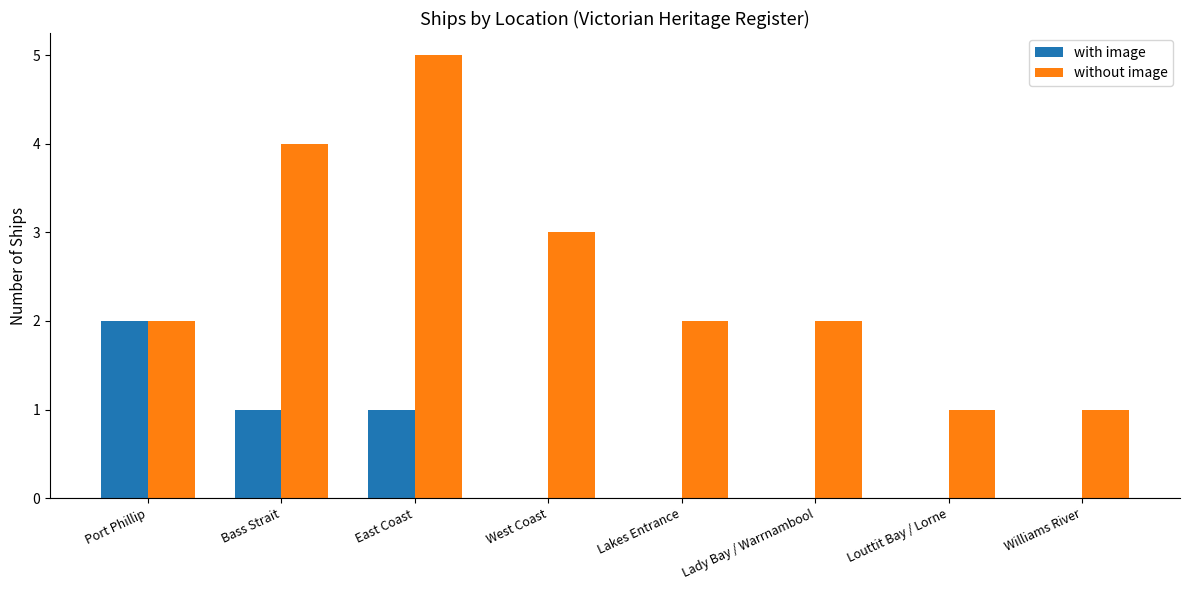

Count the number of categories in the chart.

8